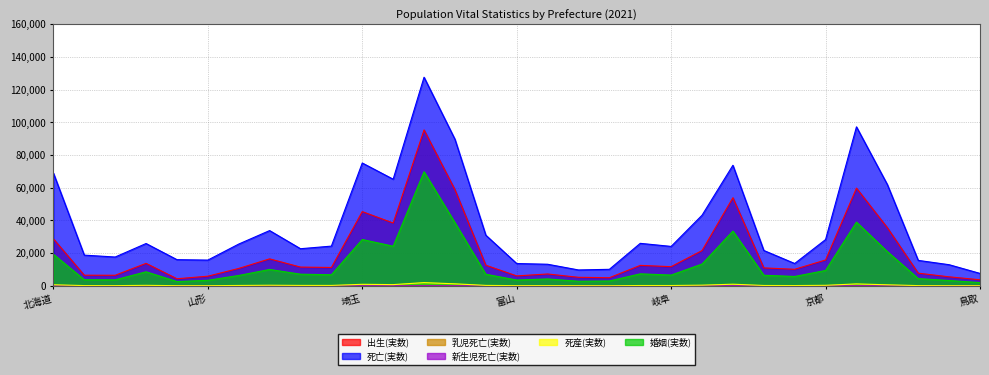

True or false: 婚姻(実数) and 乳児死亡(実数) cross at least once.

False